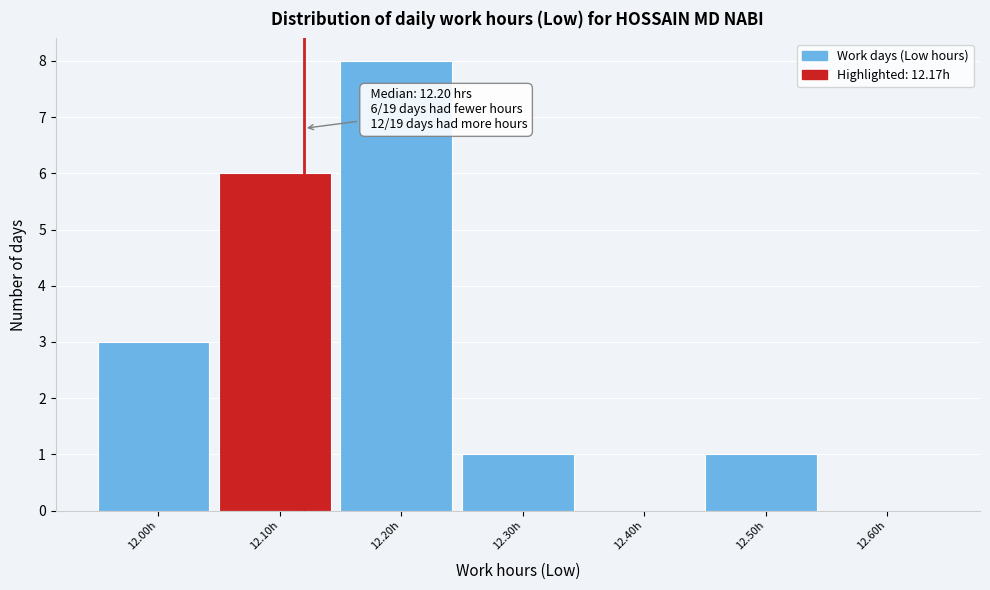

Reading left to right, list all the values displayed in this chart.

12.00h=3	12.10h=6	12.20h=8	12.30h=1	12.40h=0	12.50h=1	12.60h=0